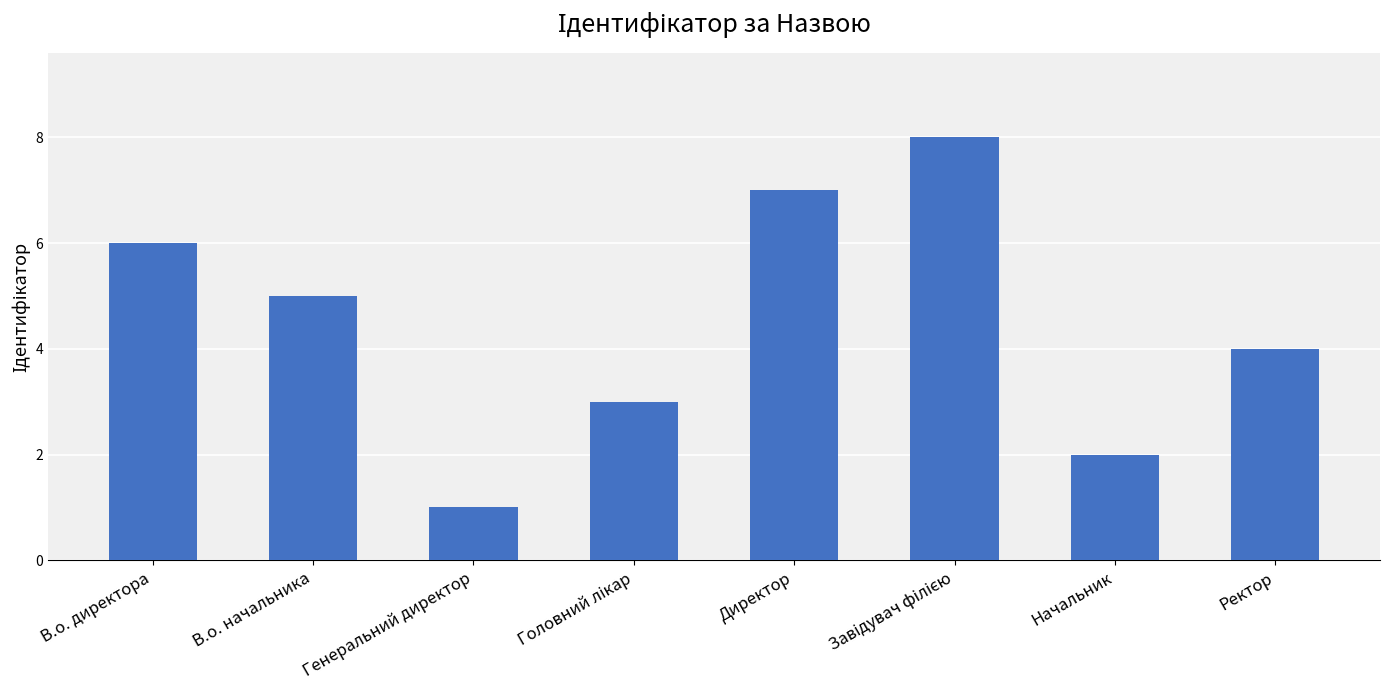

Where is the data nearest to the value 4?

Ректор